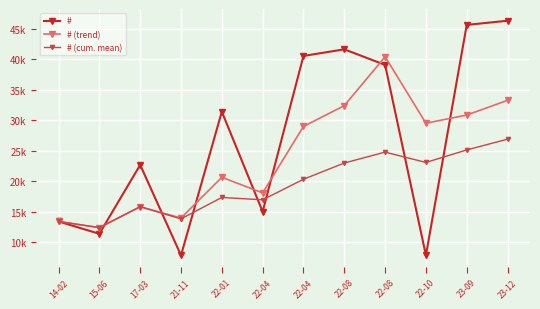

What are all the series names shown in the legend?

#, # (trend), # (cum. mean)